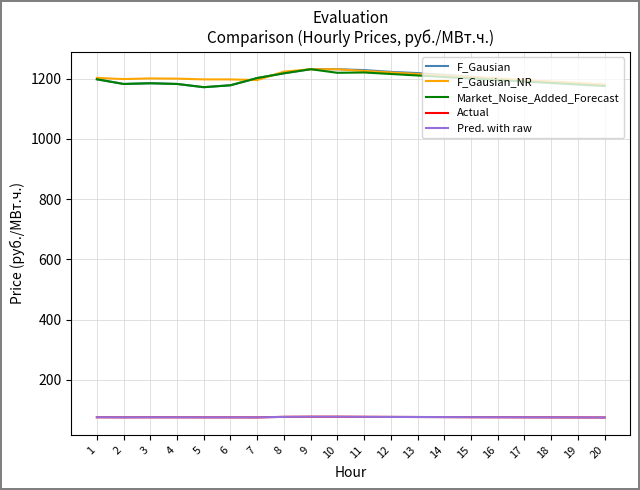

Does the chart display data point markers on the line(s)?

No